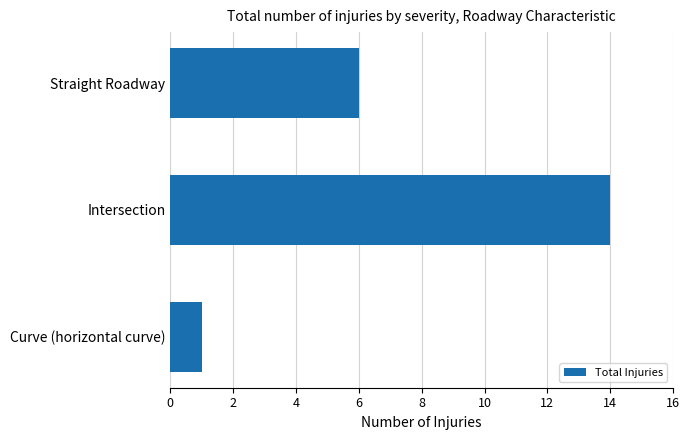

List the labels in order of value, largest first.

Intersection, Straight Roadway, Curve (horizontal curve)